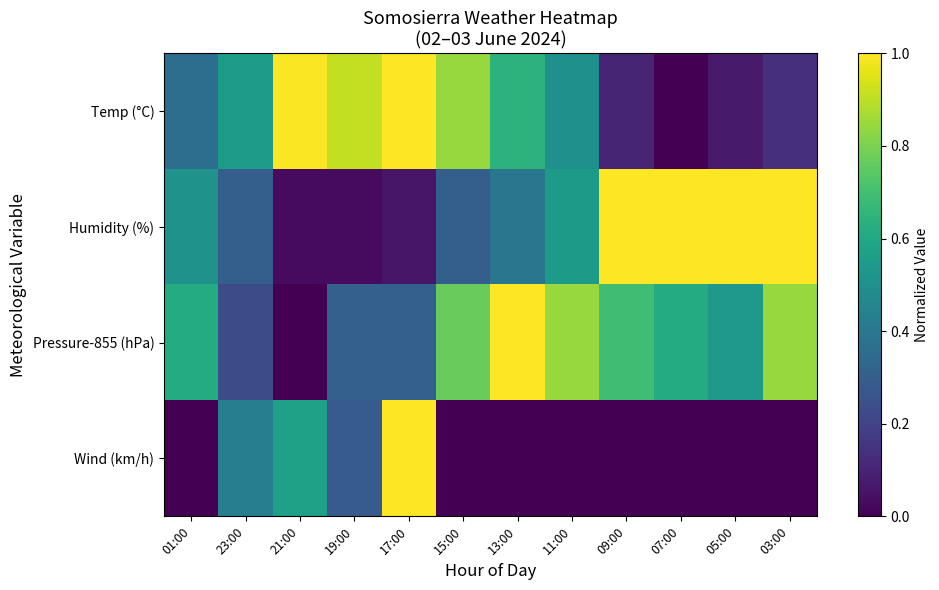

Which label corresponds to the smallest value in the chart?

07:00